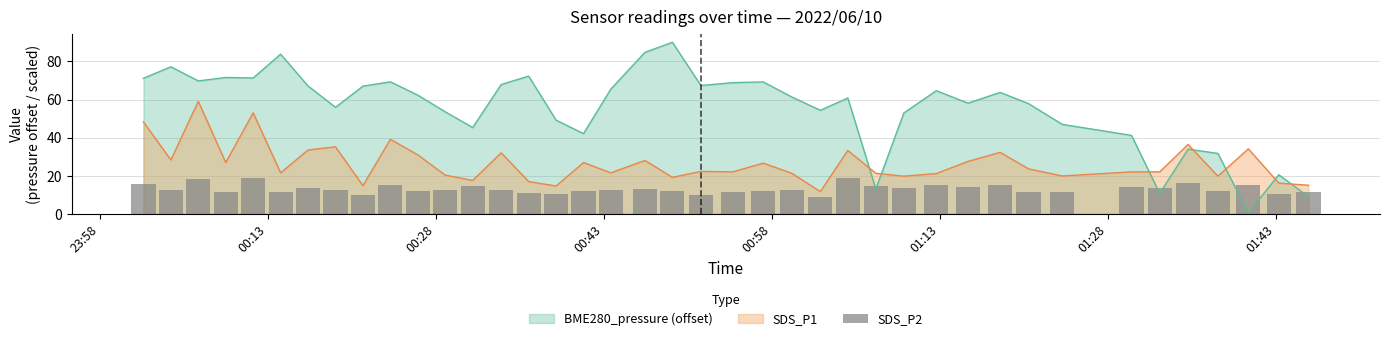

What is the minimum value for SDS_P1?

11.7